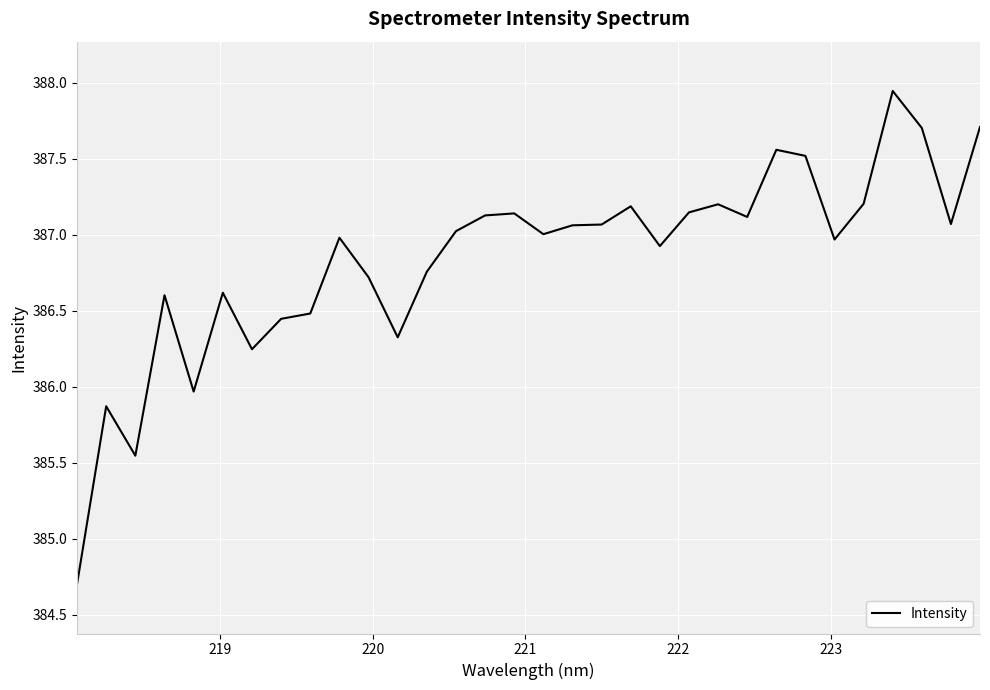

What is the difference between the maximum and minimum values?

3.2